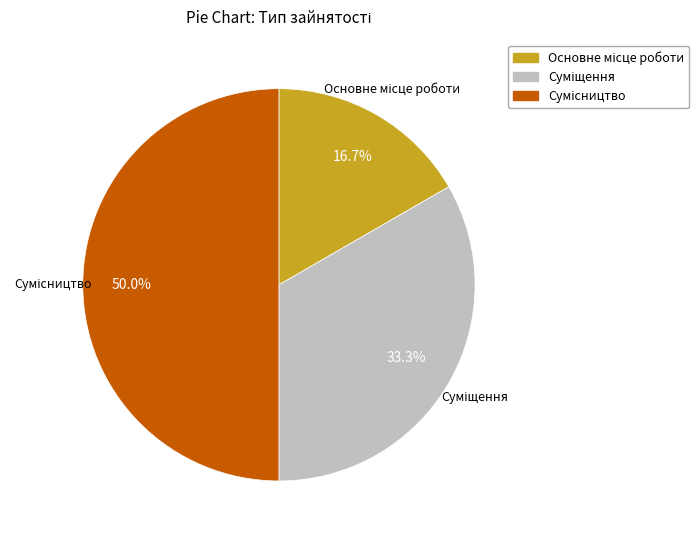

Is Основне місце роботи the majority of the pie?

No